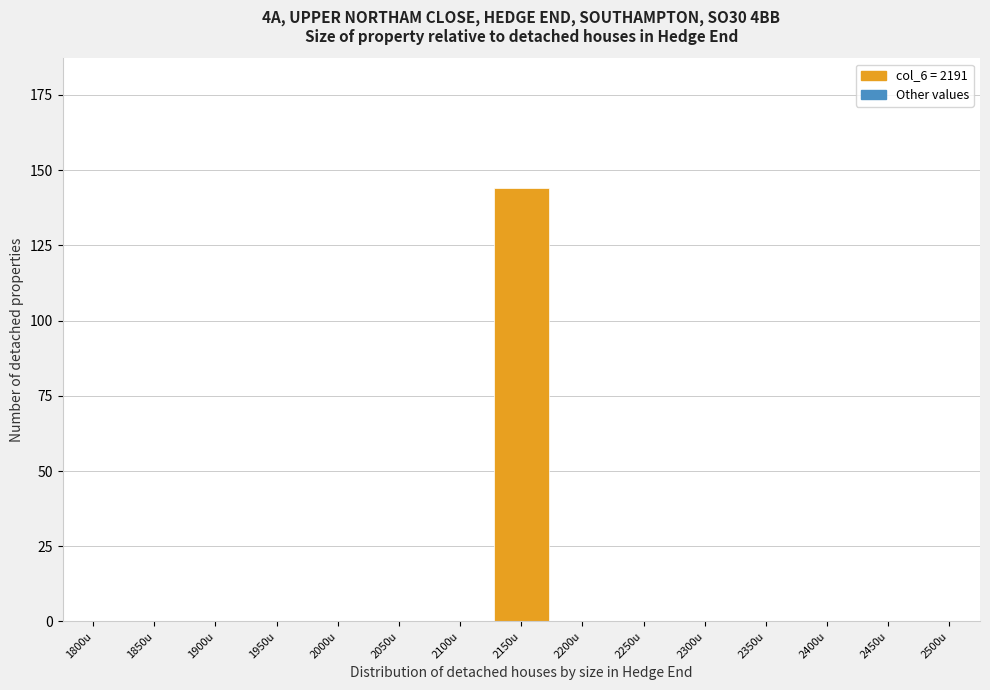

Reading right to left, list all the values displayed in this chart.

2500u=0	2450u=0	2400u=0	2350u=0	2300u=0	2250u=0	2200u=0	2150u=144	2100u=0	2050u=0	2000u=0	1950u=0	1900u=0	1850u=0	1800u=0